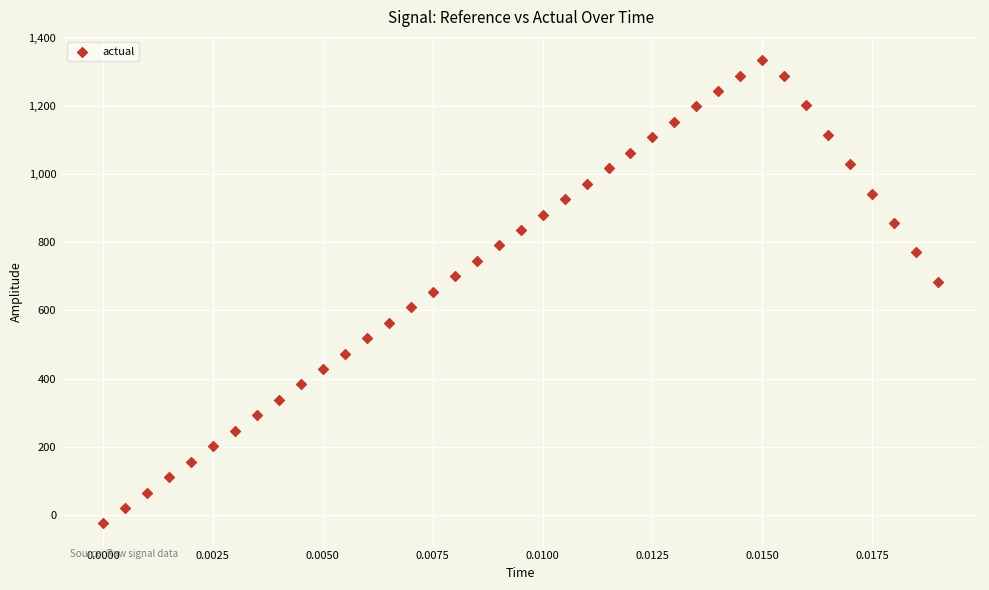

What is the range of Y values (max minus min)?

1357.9